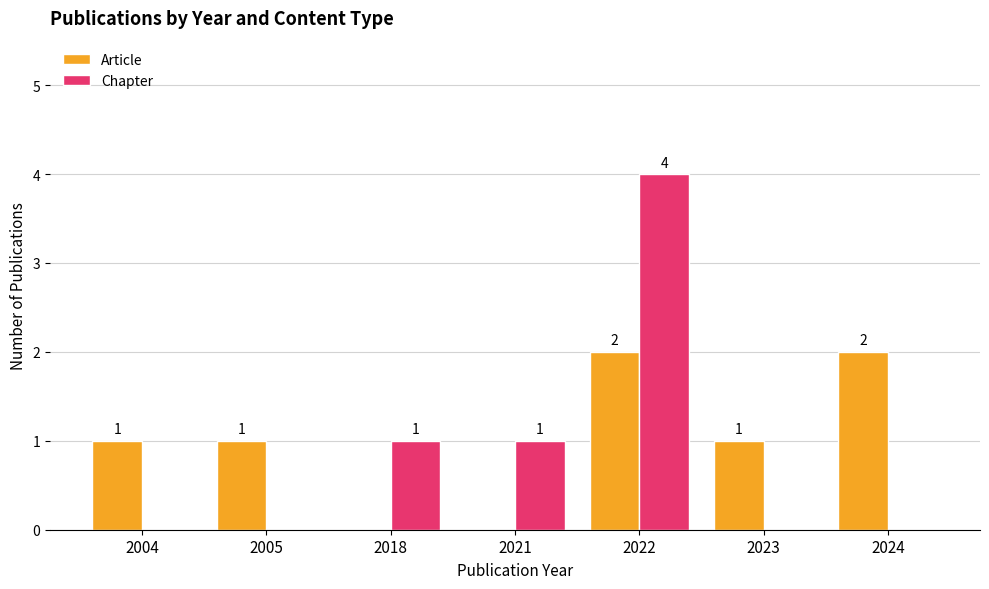

Count the number of categories in the chart.

7